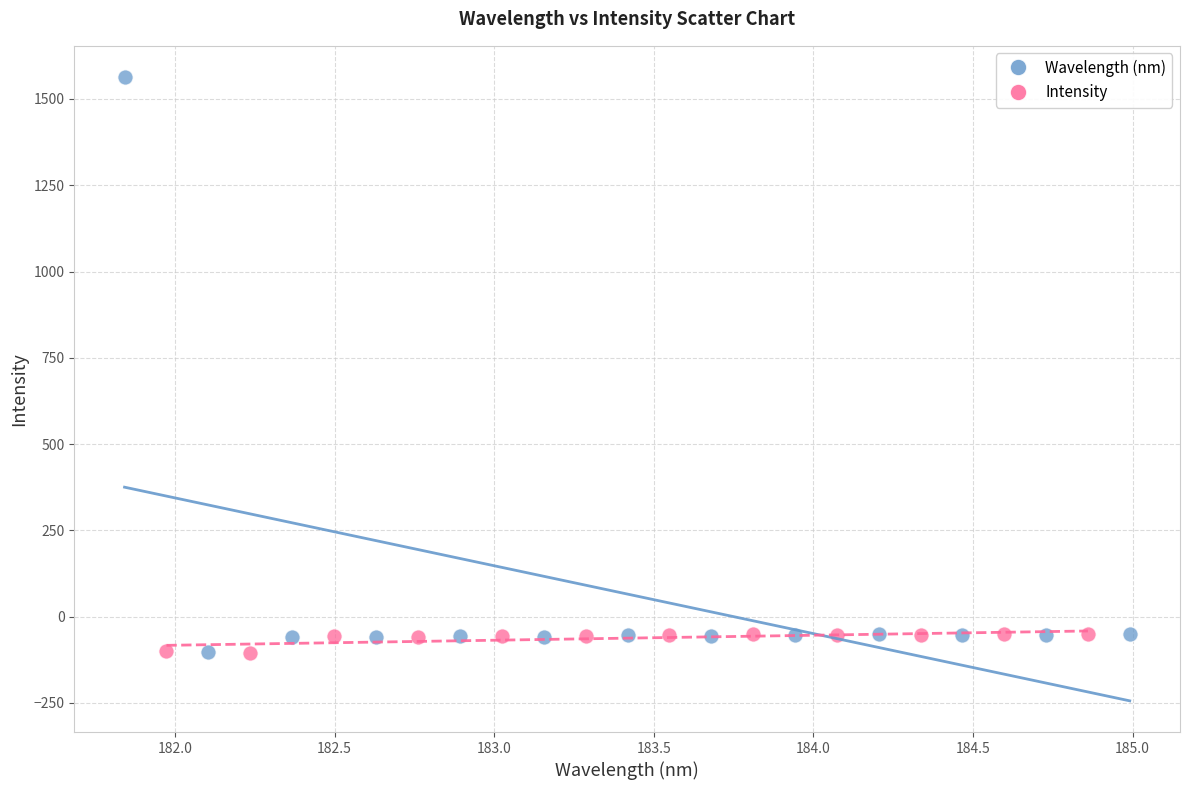

Which series reaches the maximum Y coordinate?

Wavelength (nm)